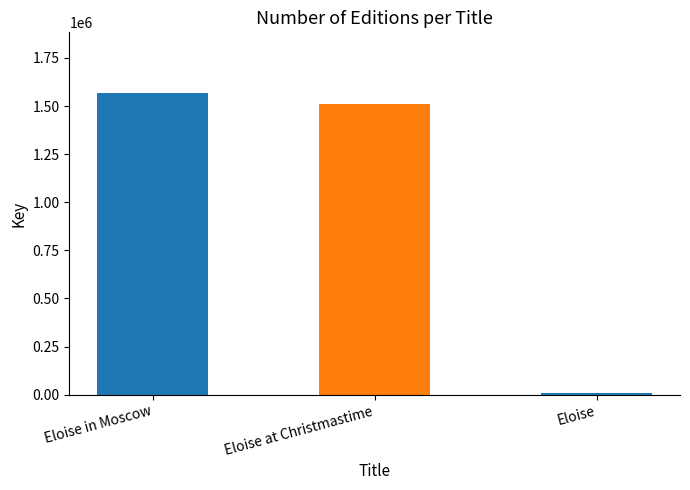

At which label is the value closest to 788563?

Eloise at Christmastime